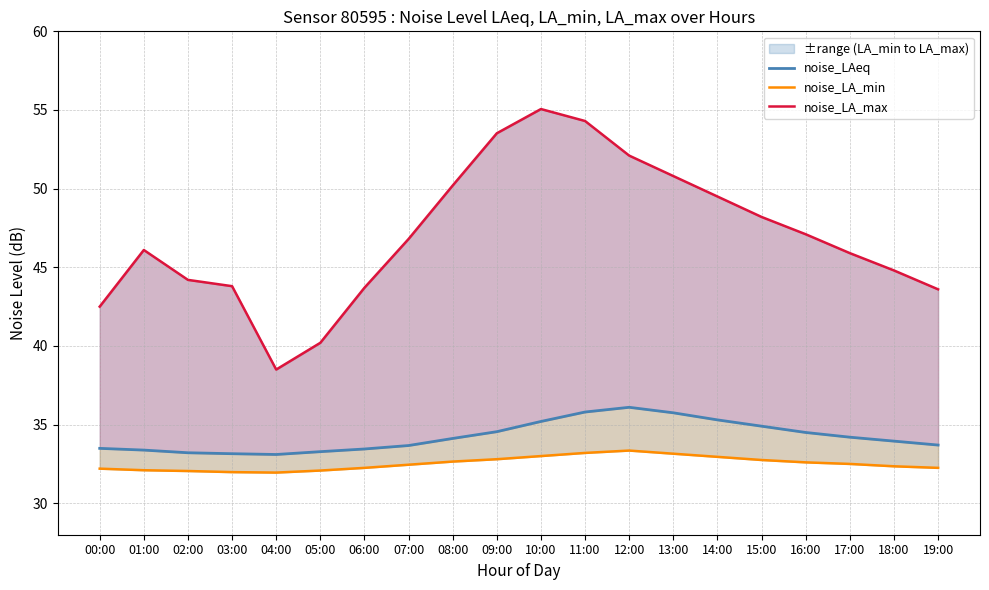

At 03:00, list the series in order from smallest to largest.

noise_LA_min, noise_LAeq, noise_LA_max